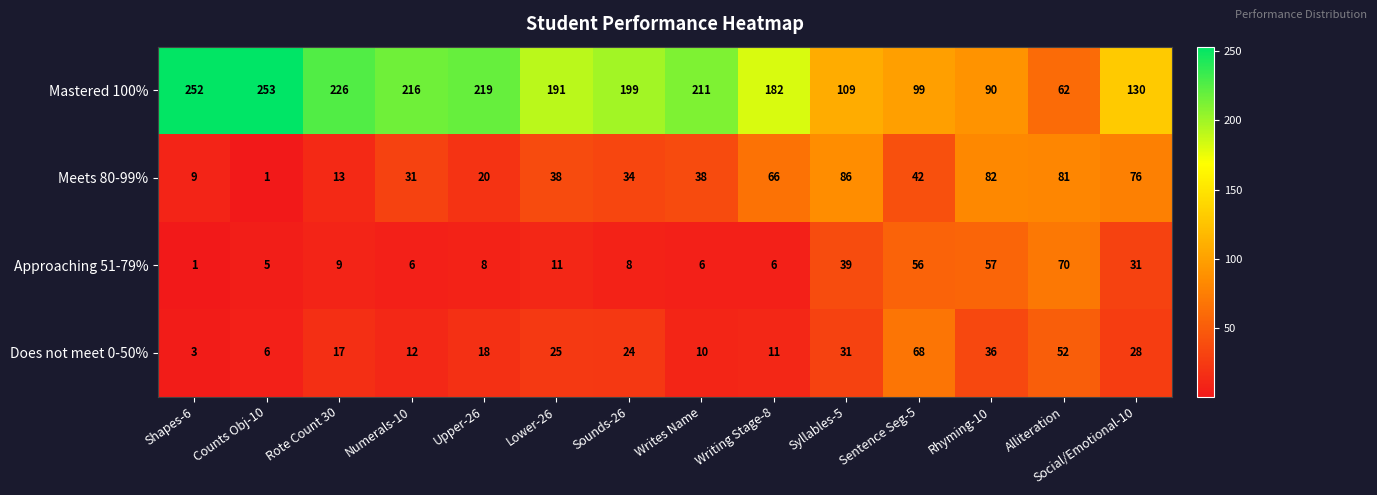

True or false: Mastered 100% has a value of 130 at Social/Emotional-10.

True